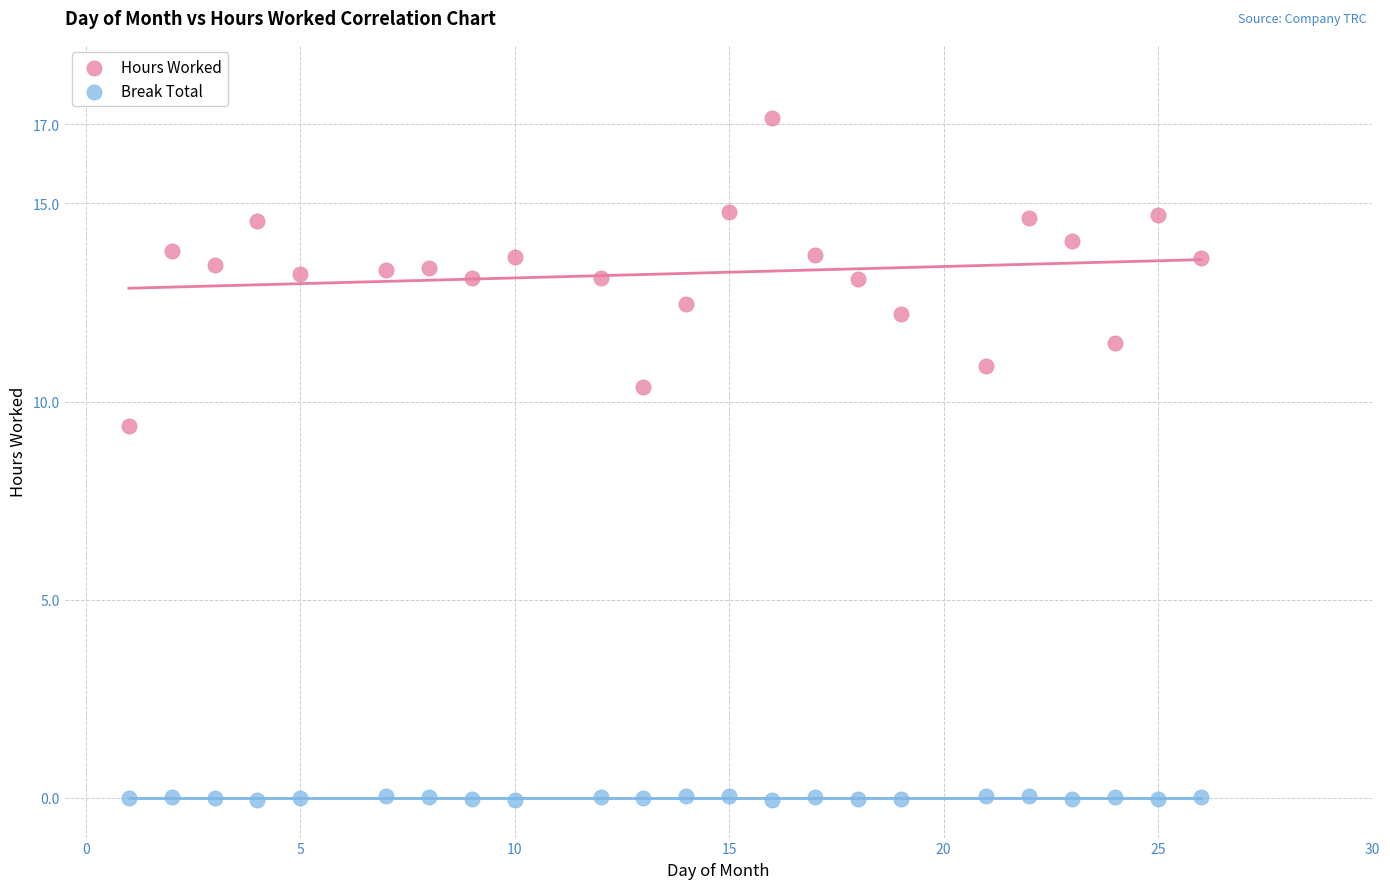

Which series has the widest spread of Y values?

Hours Worked